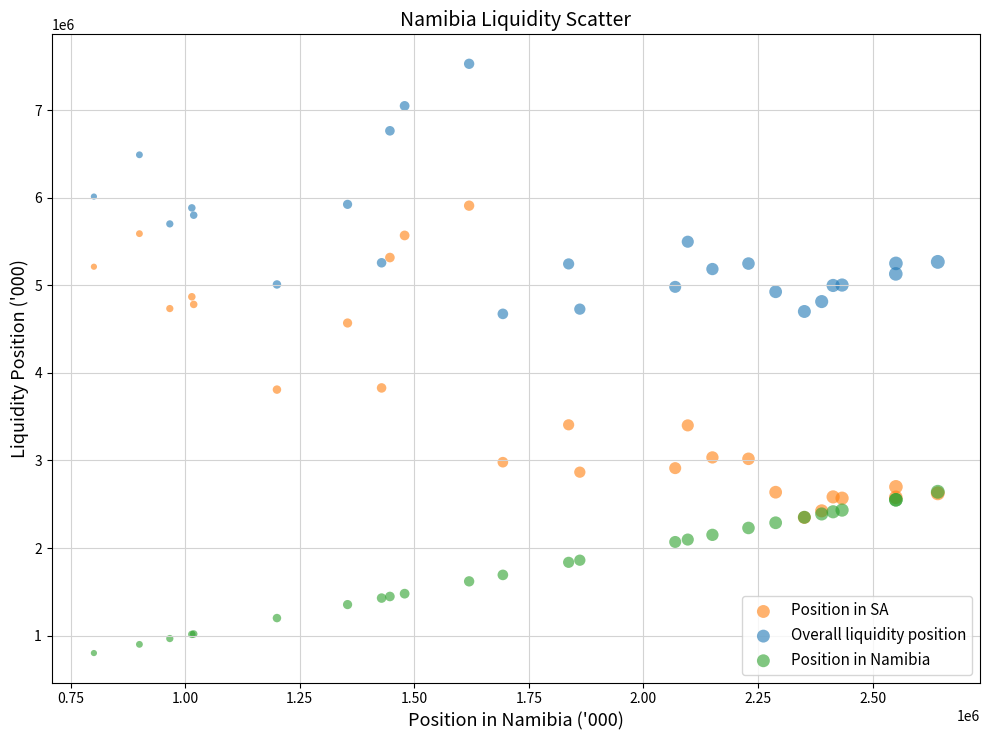

In the Overall liquidity position series, what Y value is closest to 6100963?

6012860.3